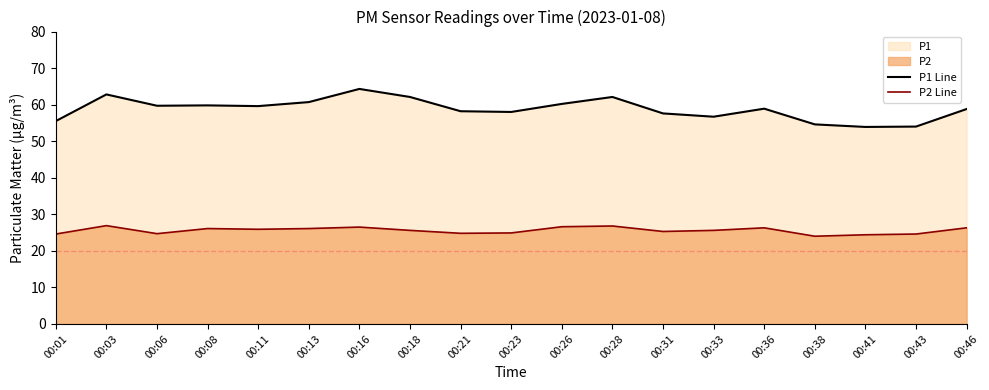

What is the value of the P1 Line point at the 1st from the left?

55.5